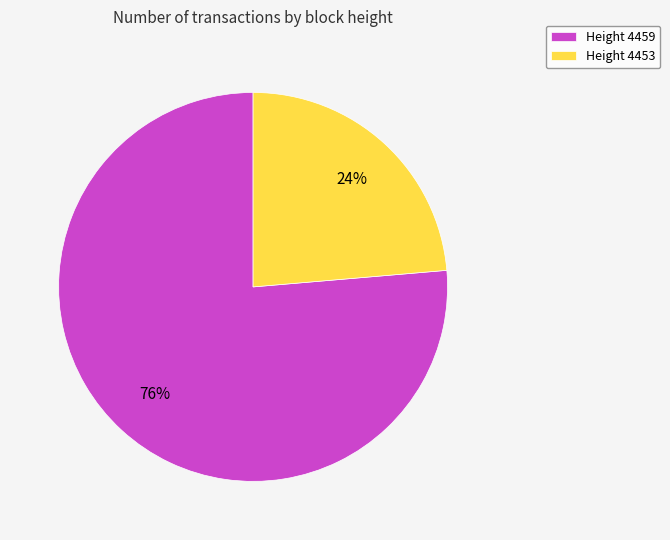

To the nearest percent, what percentage of the pie is Height 4459?

76%